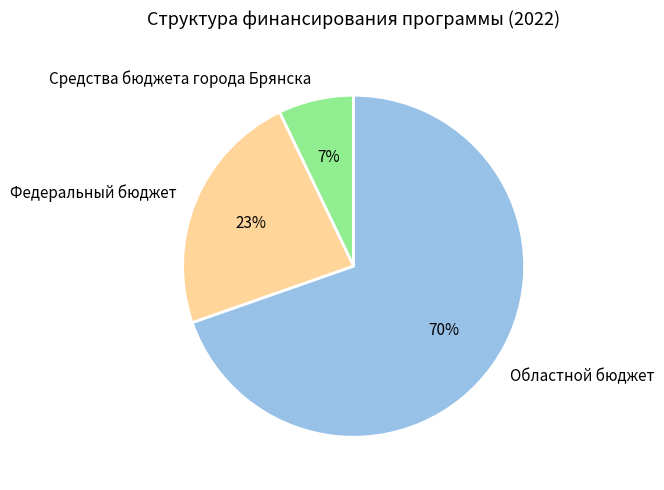

The Средства бюджета города Брянска slice represents 13% of the pie. True or false?

False